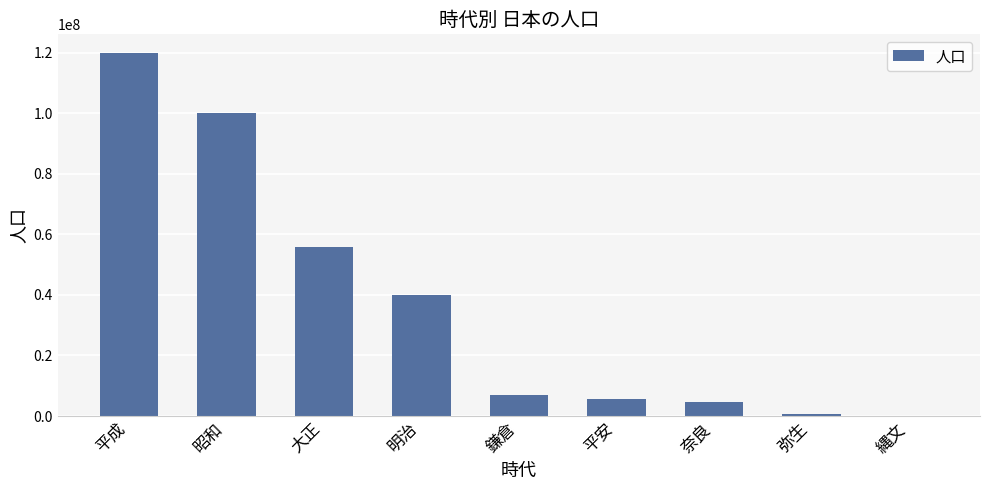

What is the sum of all values?

333660000